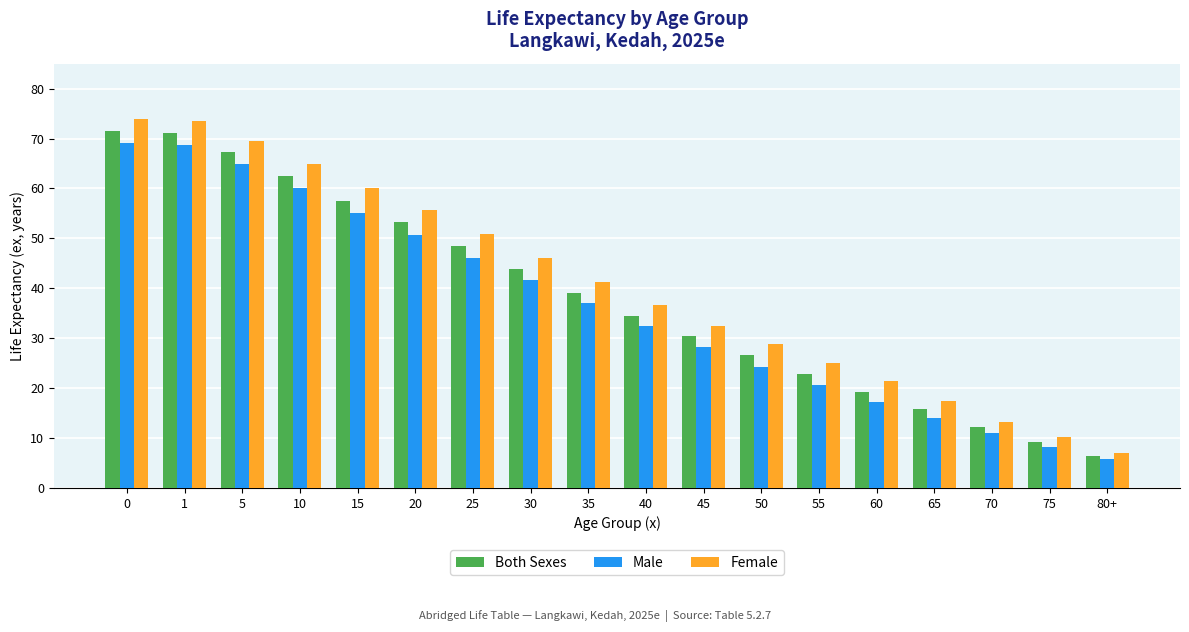

What is the label of the 13th bar from the left?

55